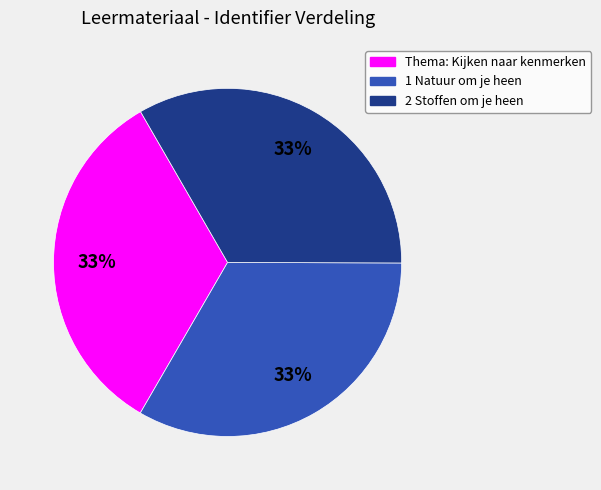

True or false: 1 Natuur om je heen accounts for 46% of the total.

False